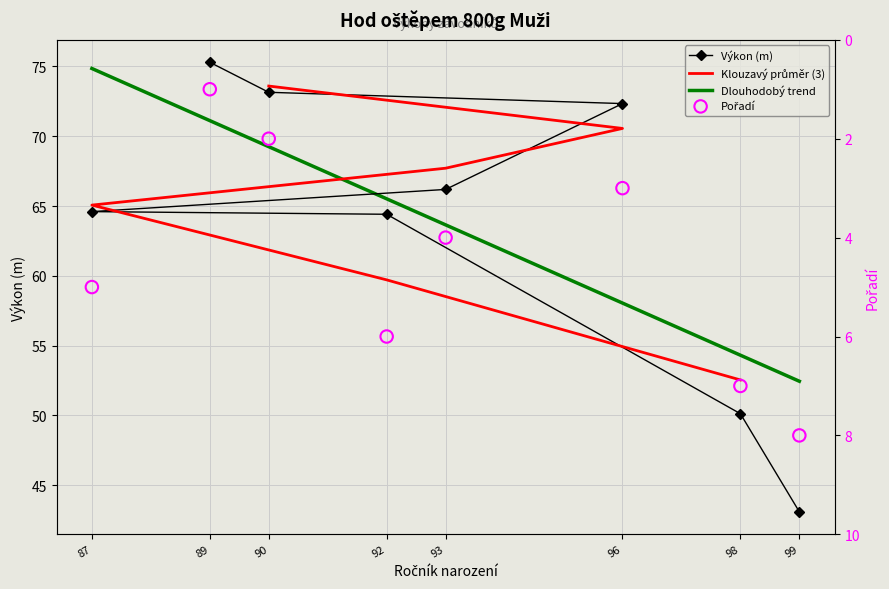

Which series has the largest total across all categories?

Výkon